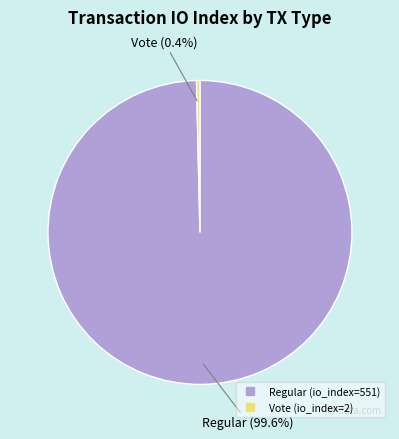

How many segments does this pie chart have?

2